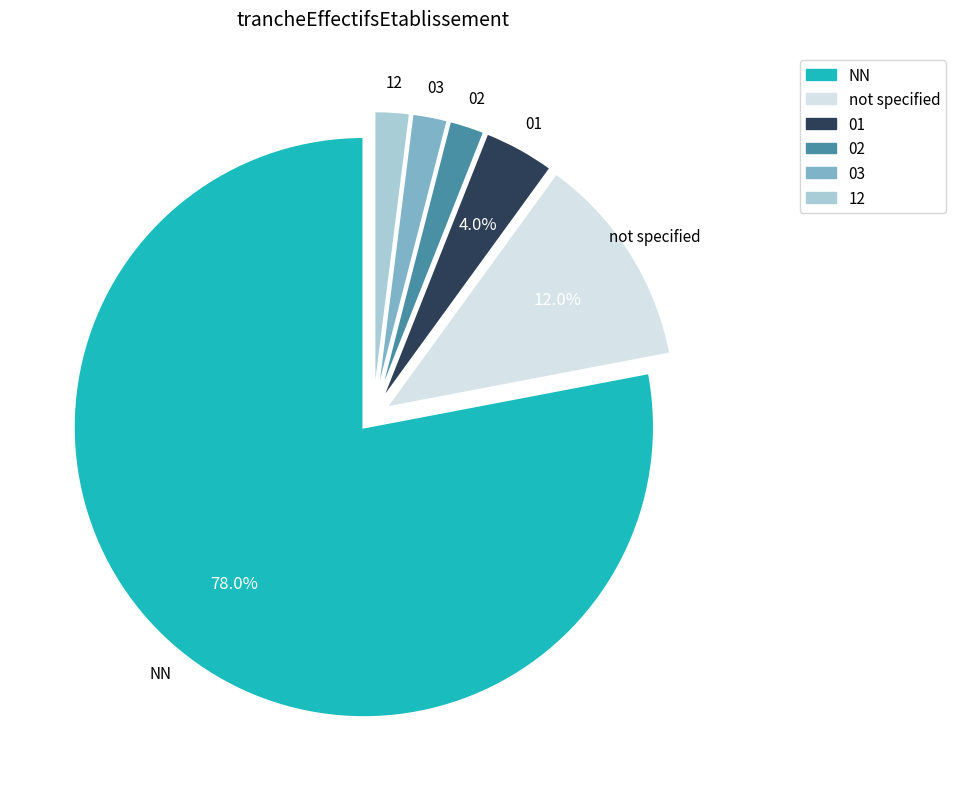

Does any single category account for the majority?

Yes